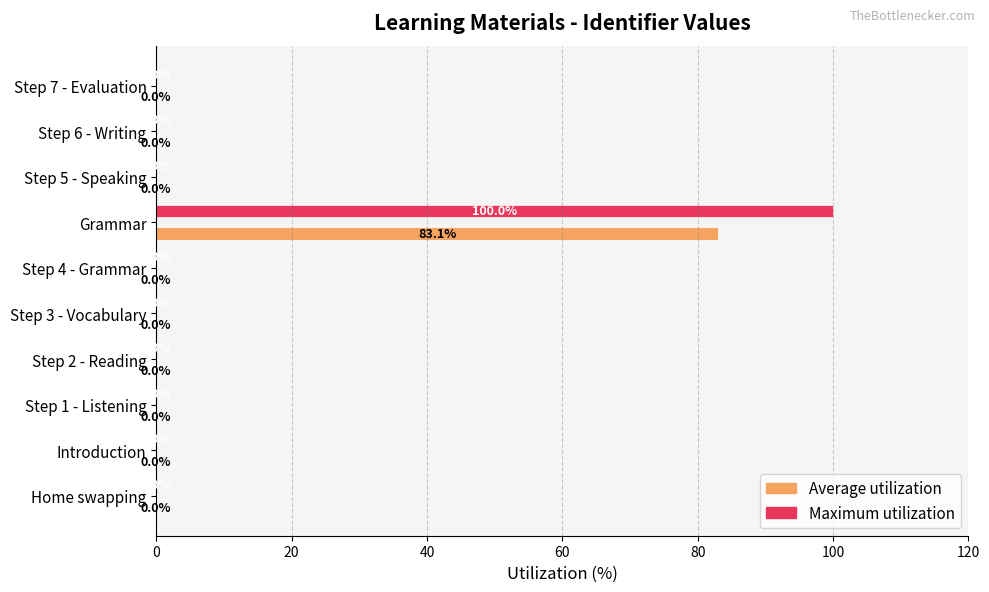

What is the average value of the Average utilization series?

8.3